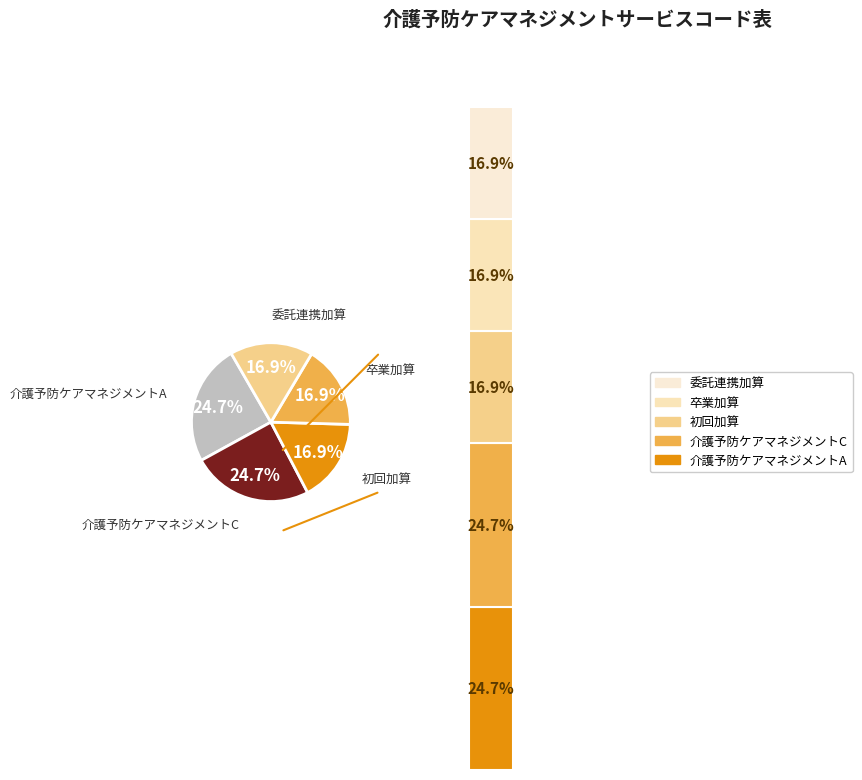

Count the number of slices in the pie.

5